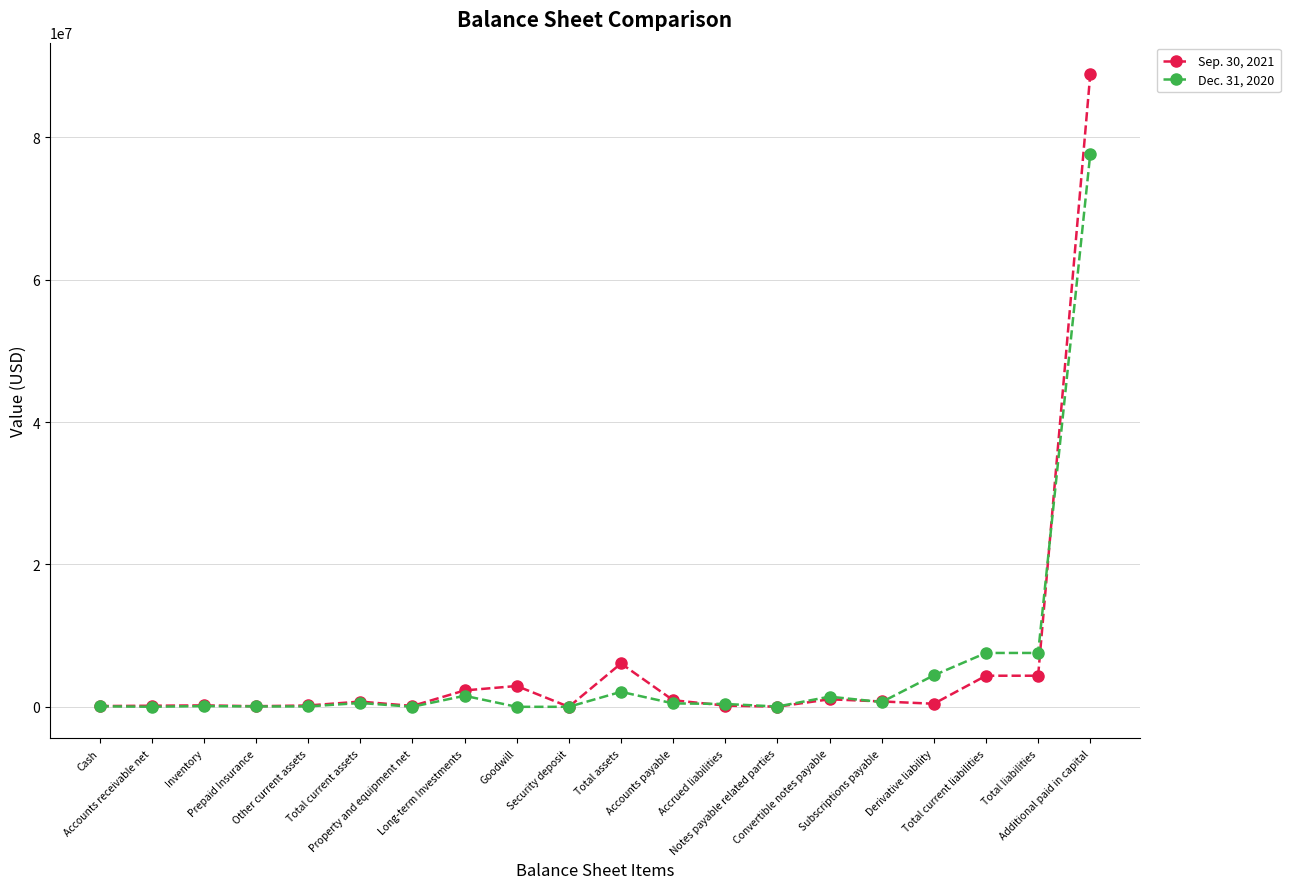

Which series has the largest range (max minus min)?

Sep. 30, 2021